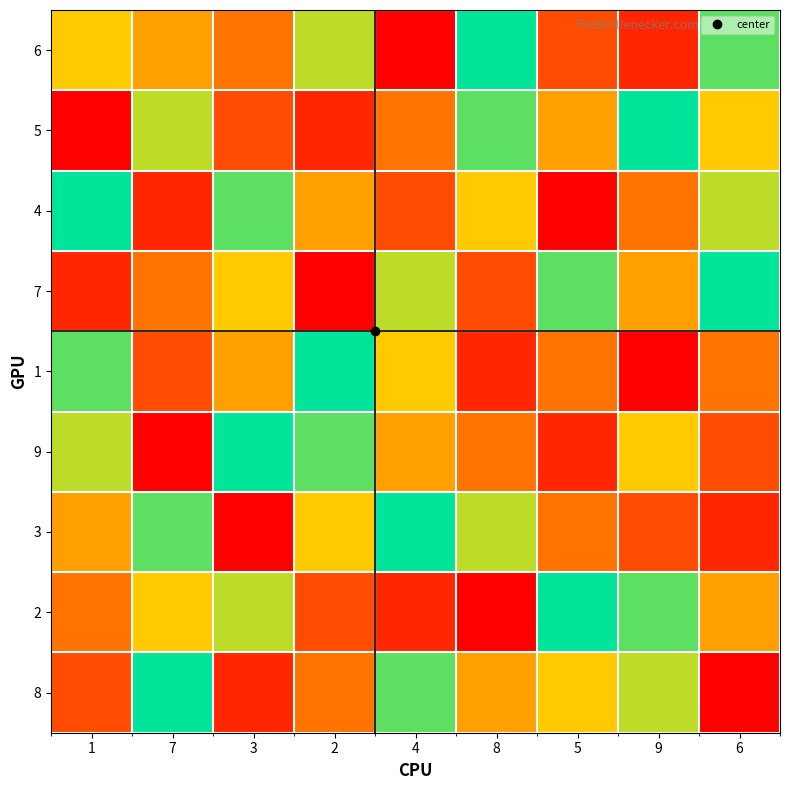

What is the total value across all series at 8?

45